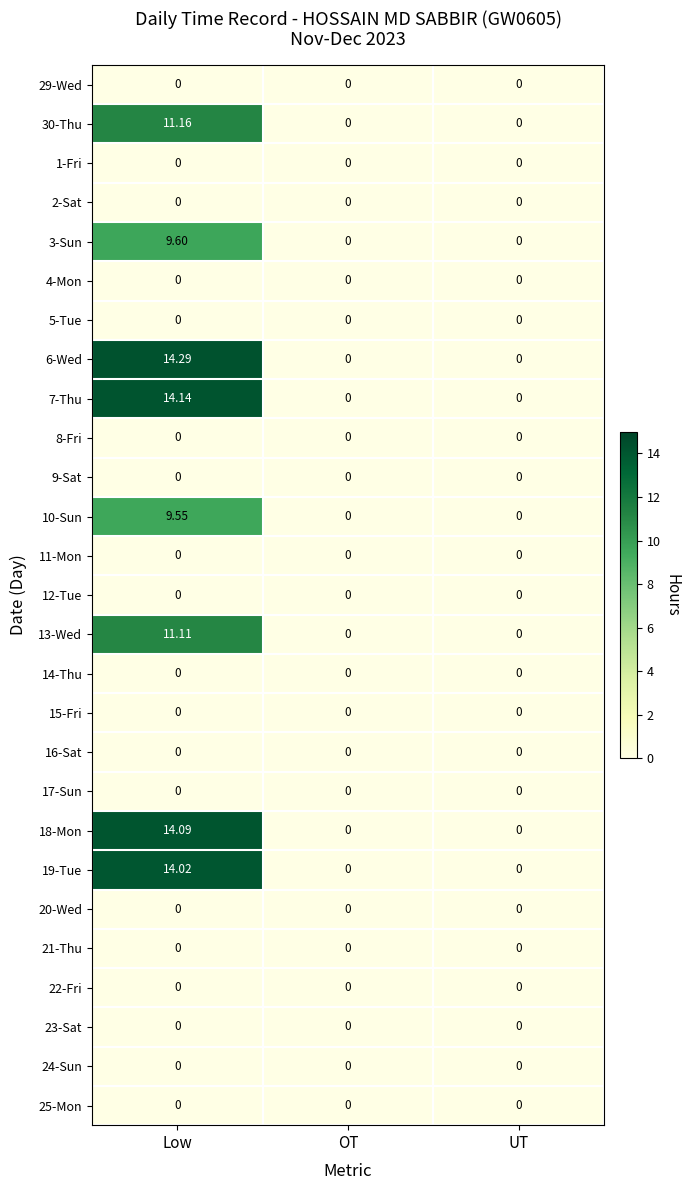

At which label does 13-Wed reach its peak?

Low